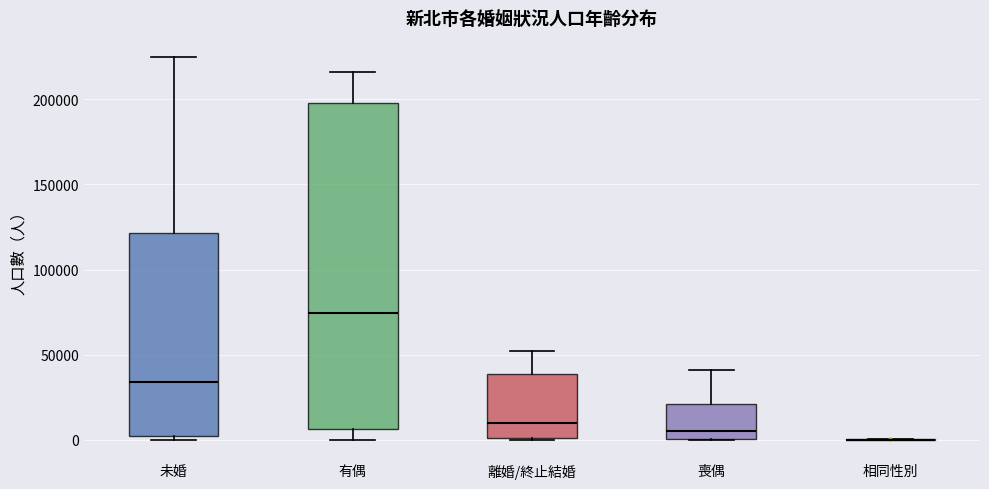

Reading left to right, transcribe this box plot: for each box, give where its median line is, the range the box spans, and where its two whiskers end, as read against the y-axis. The values are not printed on the chart, so give them approximately, as read against the axis.

未婚: median 35000, box 0 to 120000, whiskers 0 (just below the box's lower edge) to 225000
有偶: median 75000, box 5000 to 200000, whiskers 0 to 215000
離婚/終止結婚: median 10000, box 0 to 40000, whiskers 0 to 50000
喪偶: median 5000, box 0 to 20000, whiskers 0 to 40000
相同性別: box collapsed to a line at 0, whiskers 0 to 0